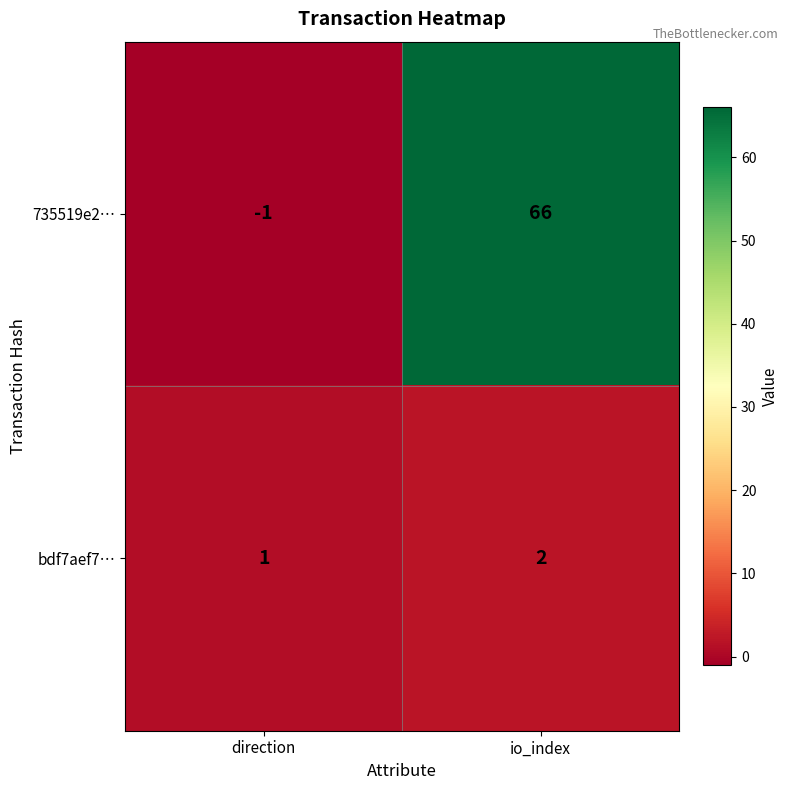

Reading left to right, what are all the values shown in this chart?

735519e2…: direction=-1	io_index=66
bdf7aef7…: direction=1	io_index=2